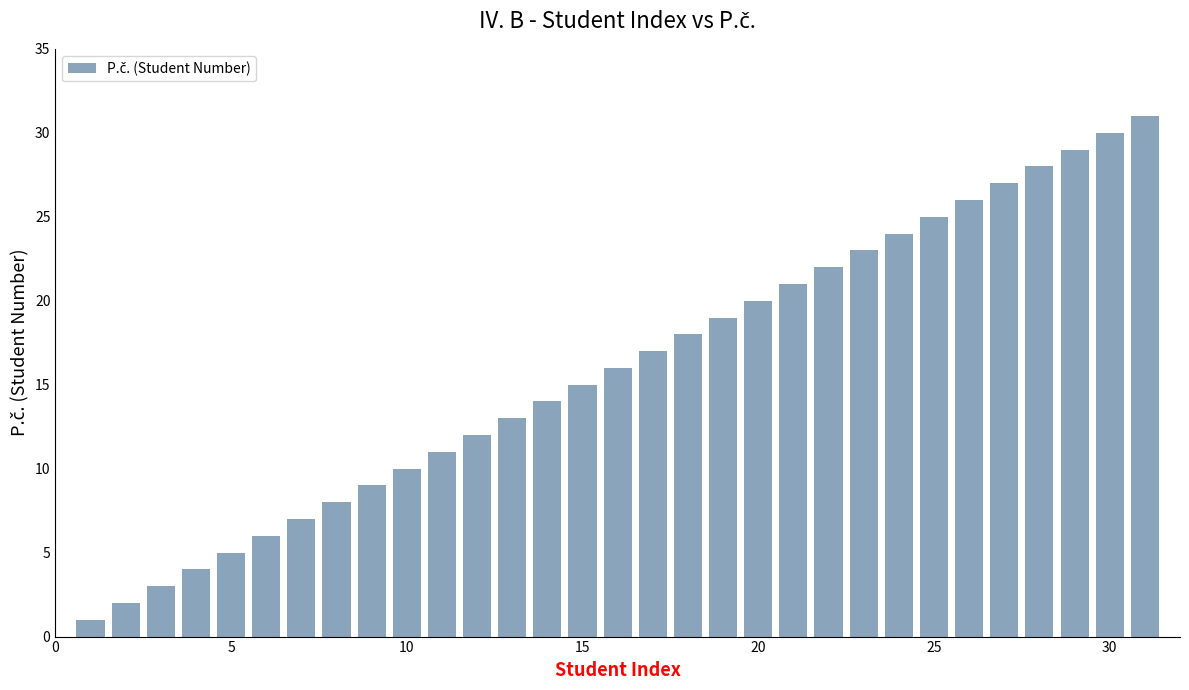

What is the greatest value displayed?

31